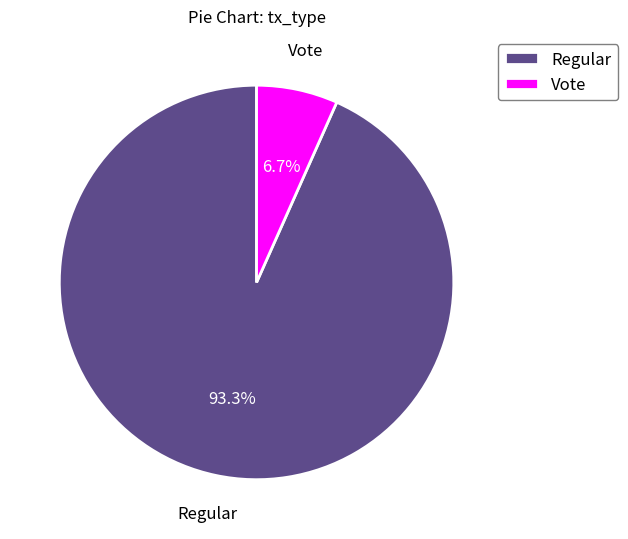

True or false: Vote accounts for 1% of the total.

False